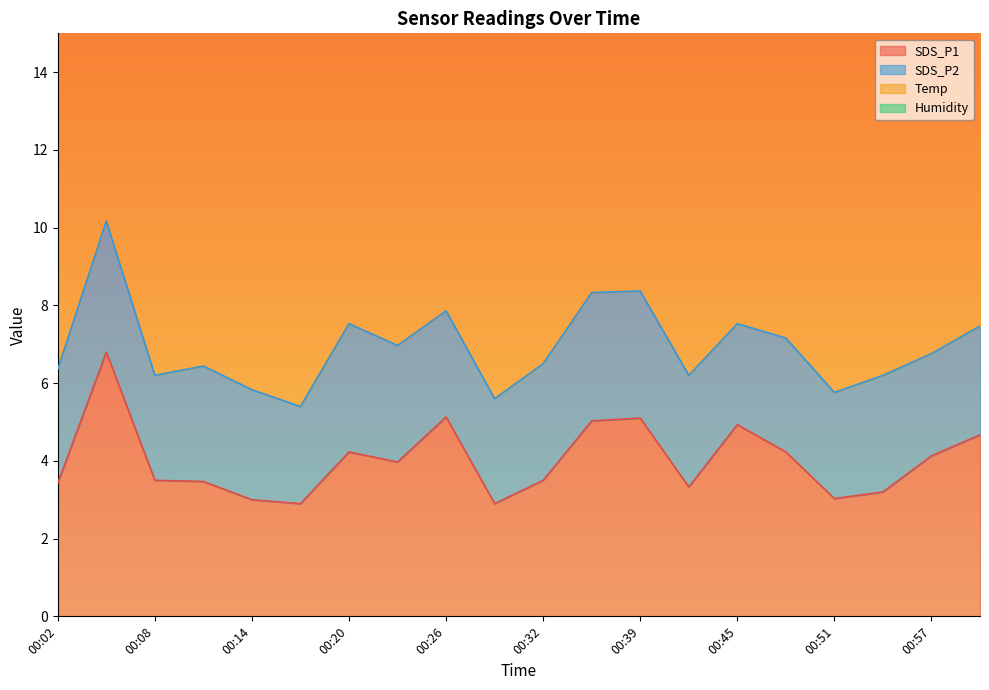

Which series has the largest total across all categories?

Temp